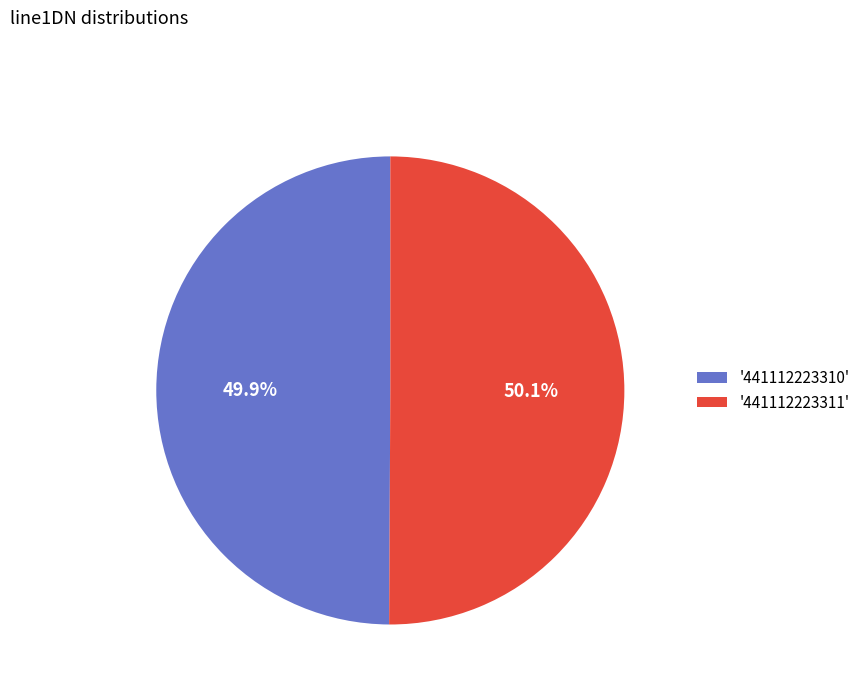

How many segments does this pie chart have?

2